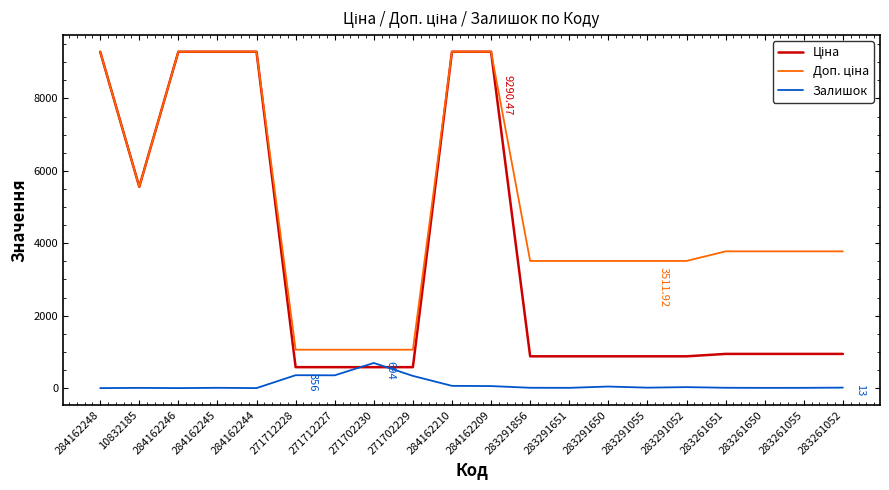

Reading left to right, what are all the values shown in this chart?

Ціна: 284162248=9290.5	10832185=5560.3	284162246=9290.5	284162245=9290.5	284162244=9290.5	271712228=578.1	271712227=578.1	271702230=578.1	271702229=578.1	284162210=9290.5	284162209=9290.5	283291856=878.0	283291651=878.0	283291650=878.0	283291055=878.0	283291052=878.0	283261651=944.2	283261650=944.2	283261055=944.2	283261052=944.2
Доп. ціна: 284162248=9290.5	10832185=5560.3	284162246=9290.5	284162245=9290.5	284162244=9290.5	271712228=1060.0	271712227=1060.0	271702230=1060.0	271702229=1060.0	284162210=9290.5	284162209=9290.5	283291856=3511.9	283291651=3511.9	283291650=3511.9	283291055=3511.9	283291052=3511.9	283261651=3777.0	283261650=3777.0	283261055=3777.0	283261052=3777.0
Залишок: 284162248=0.0	10832185=6.0	284162246=0.0	284162245=8.0	284162244=0.0	271712228=356.0	271712227=353.0	271702230=694.0	271702229=337.0	284162210=62.0	284162209=56.0	283291856=9.0	283291651=7.0	283291650=43.0	283291055=12.0	283291052=27.0	283261651=9.0	283261650=6.0	283261055=7.0	283261052=13.0